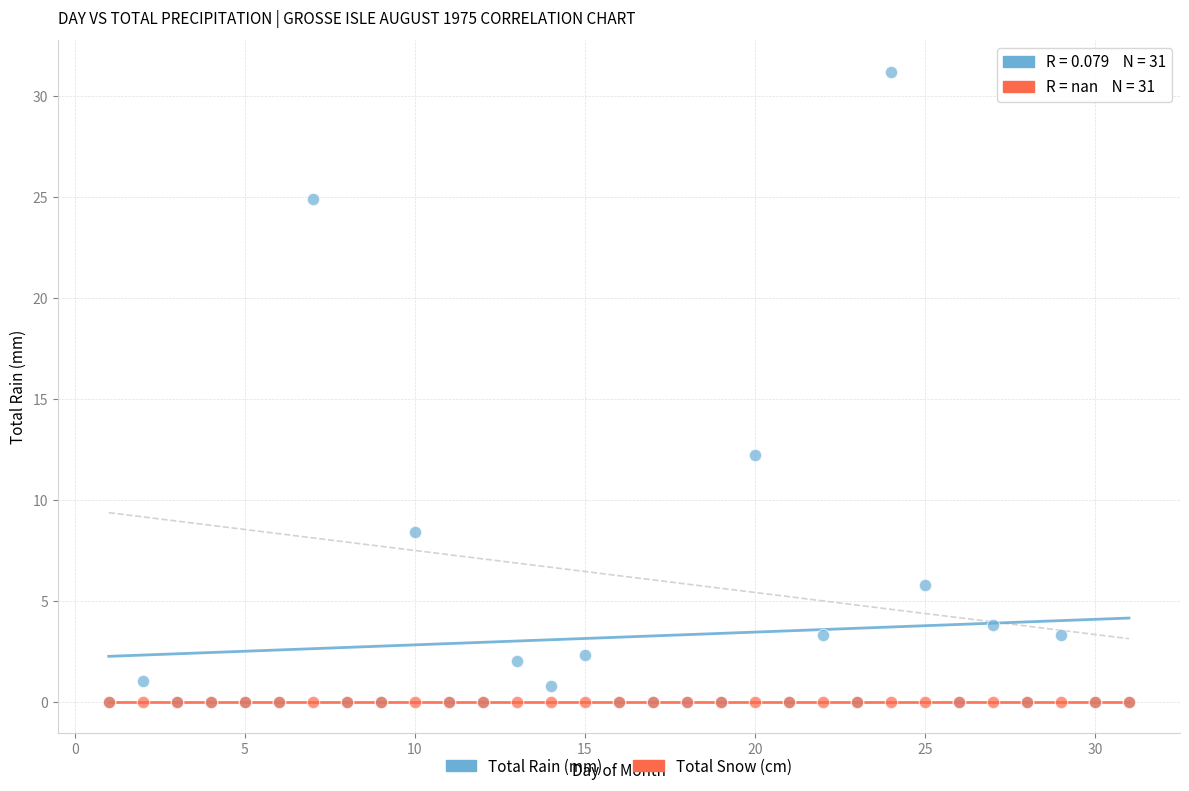

Across all series, what Y value is closest to 15?

12.2